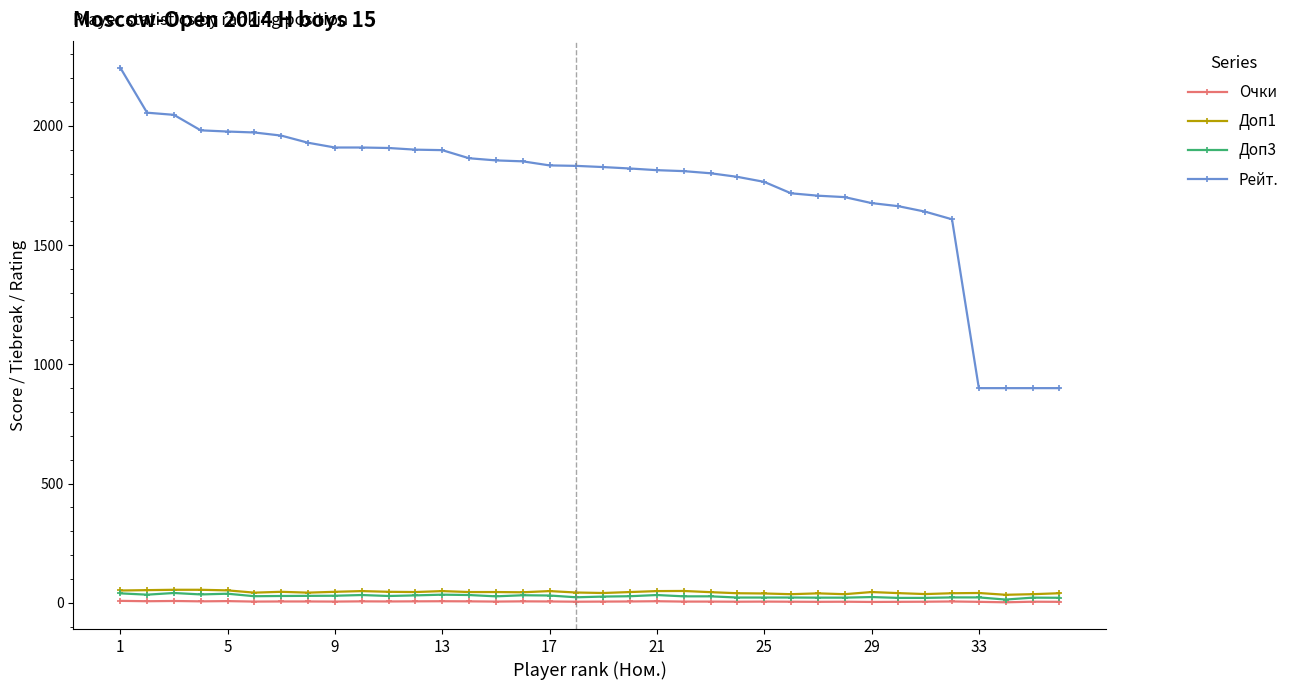

How many data points does each series have?

36